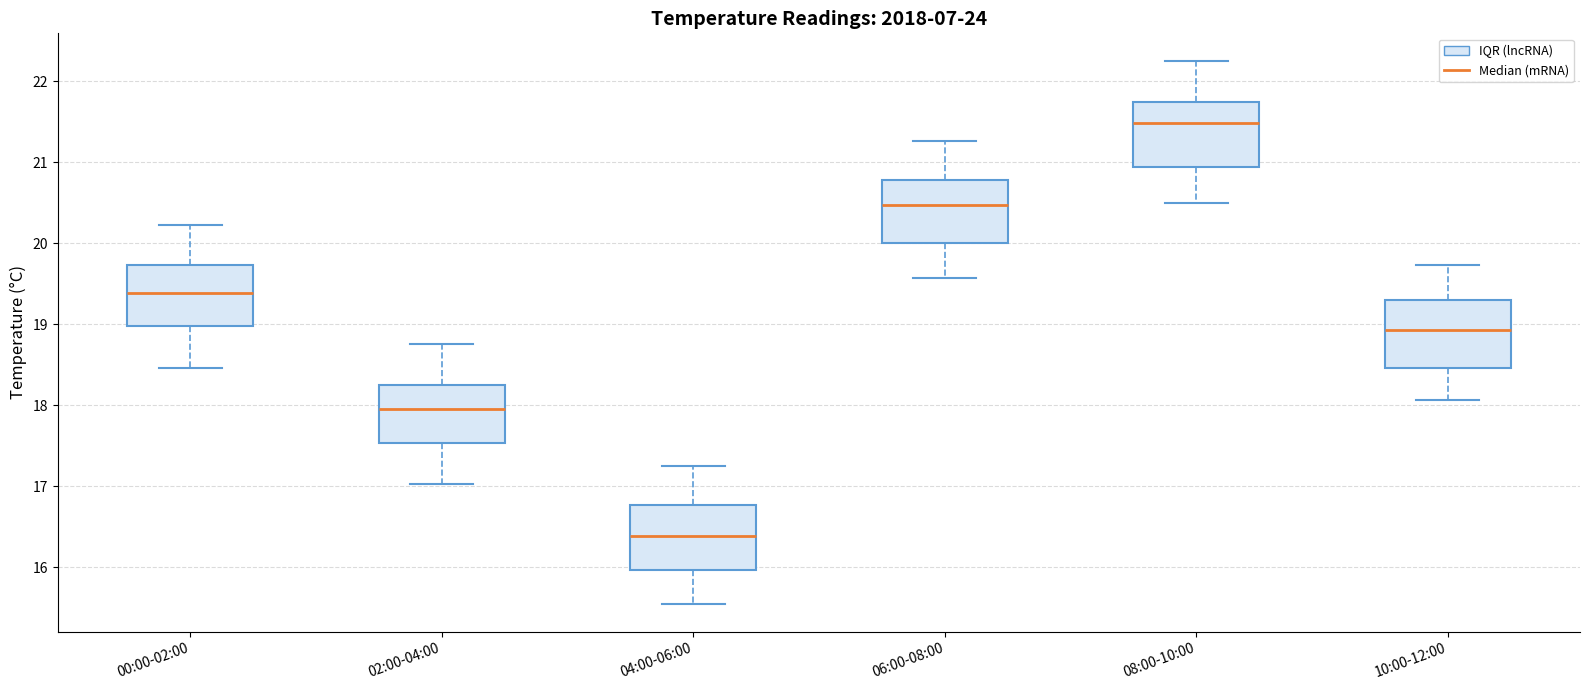

Reading left to right, transcribe this box plot: for each box, give where its median line is, the range the box spans, and where its two whiskers end, as read against the y-axis. The values are not printed on the chart, so give them approximately, as read against the axis.

00:00-02:00: median 19.4, box 19.0 to 19.7, whiskers 18.5 to 20.2
02:00-04:00: median 18.0, box 17.5 to 18.3, whiskers 17.0 to 18.8
04:00-06:00: median 16.4, box 16.0 to 16.8, whiskers 15.5 to 17.2
06:00-08:00: median 20.5, box 20.0 to 20.8, whiskers 19.6 to 21.3
08:00-10:00: median 21.5, box 20.9 to 21.8, whiskers 20.5 to 22.3
10:00-12:00: median 18.9, box 18.5 to 19.3, whiskers 18.1 to 19.7